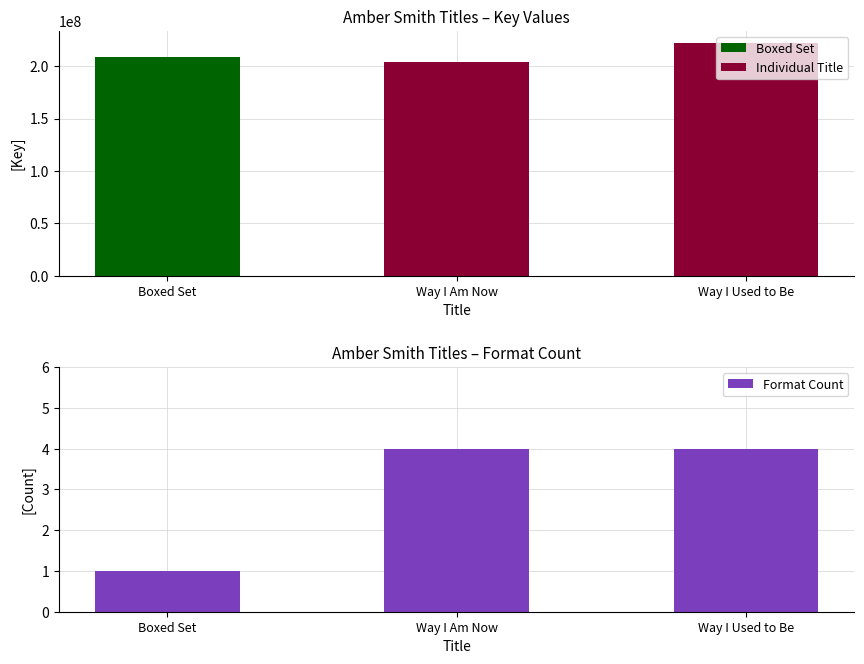

True or false: the data shows 6 at Way I Used to Be.

False